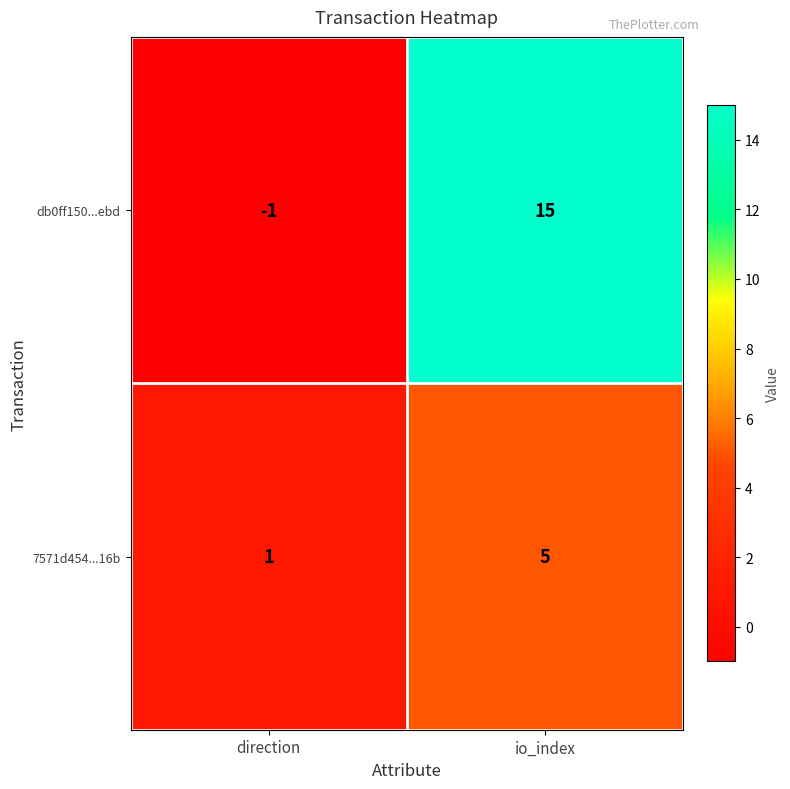

Read the 7571d454...16b value at io_index.

5